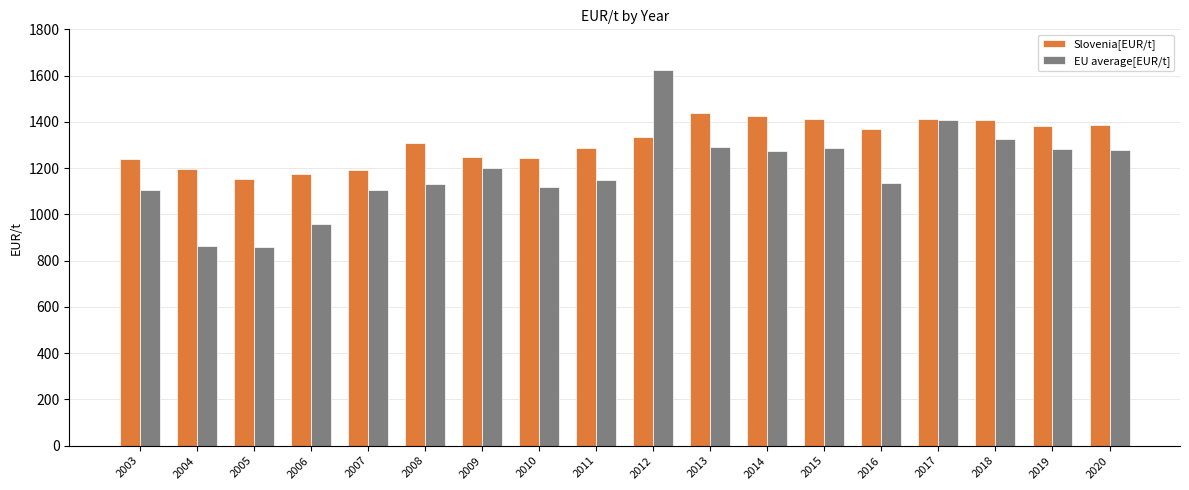

Is it true that Slovenia[EUR/t] equals 1439.1 at 2013?

True